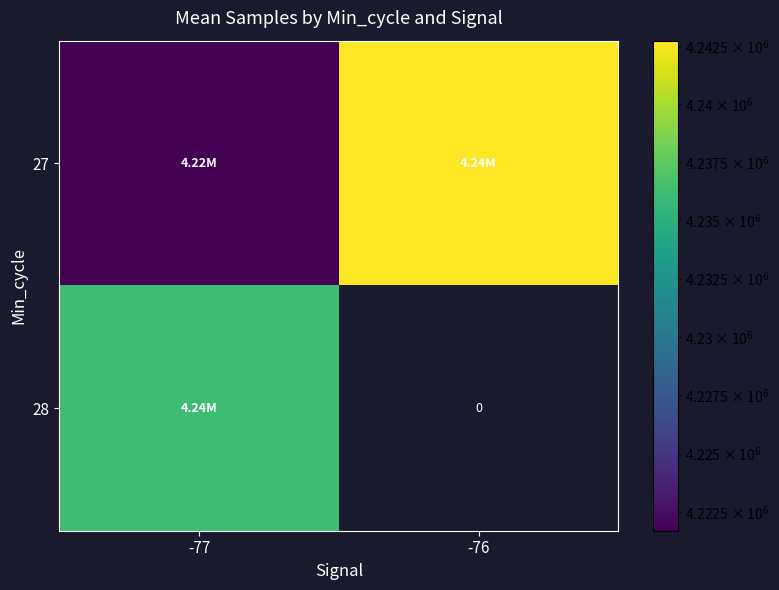

At which label is 27 closest to 4232212?

-77